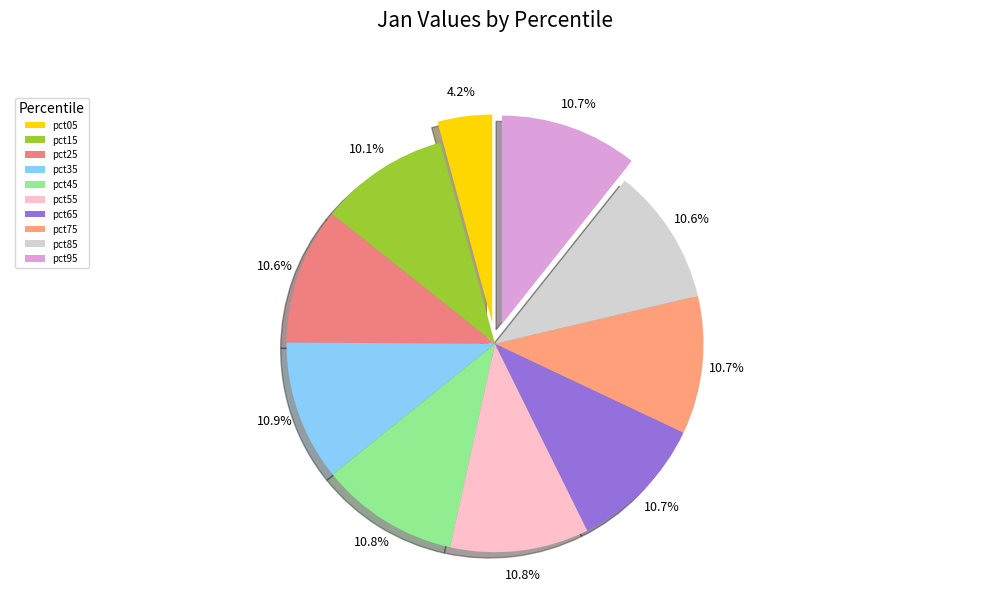

Does pct25 represent more than half of the total?

No